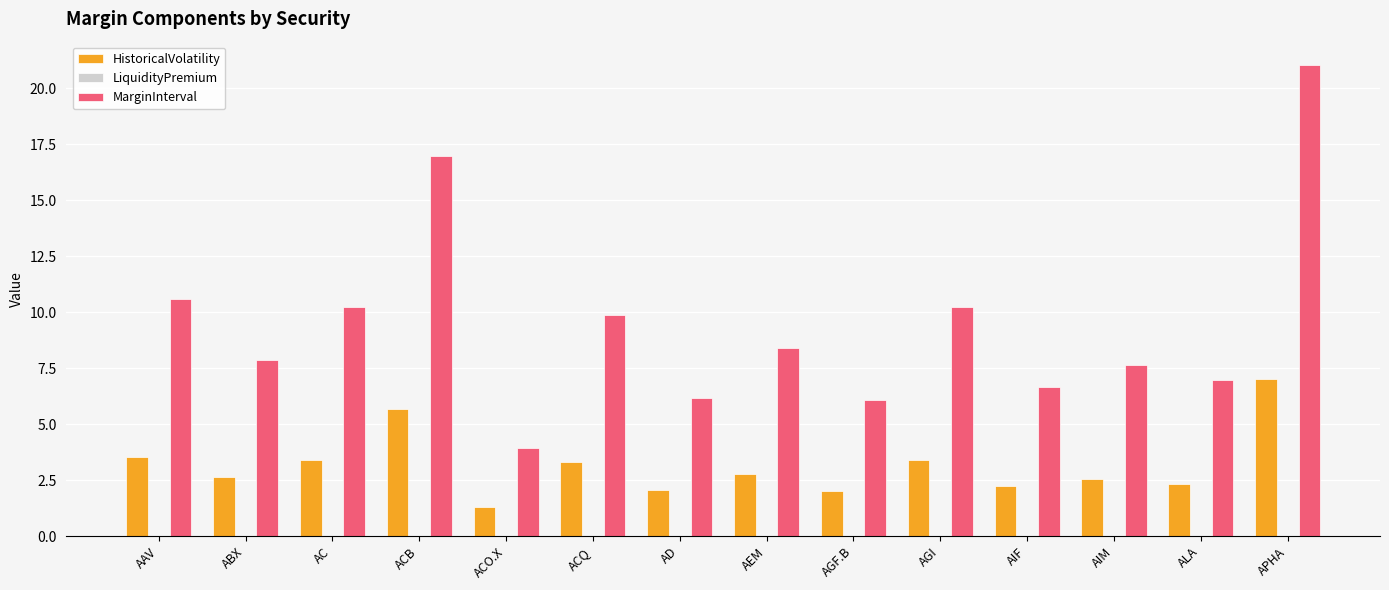

Which series has the largest total across all categories?

MarginInterval